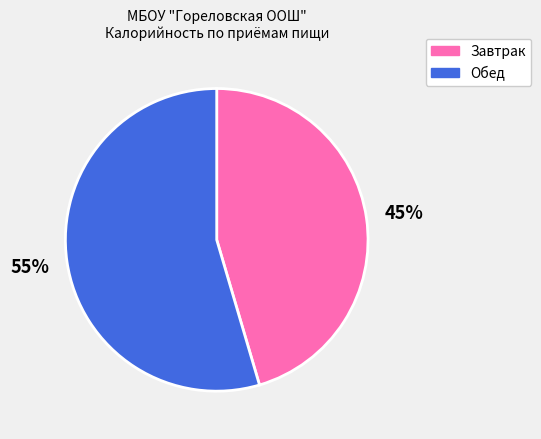

Is there a majority slice in this chart?

Yes